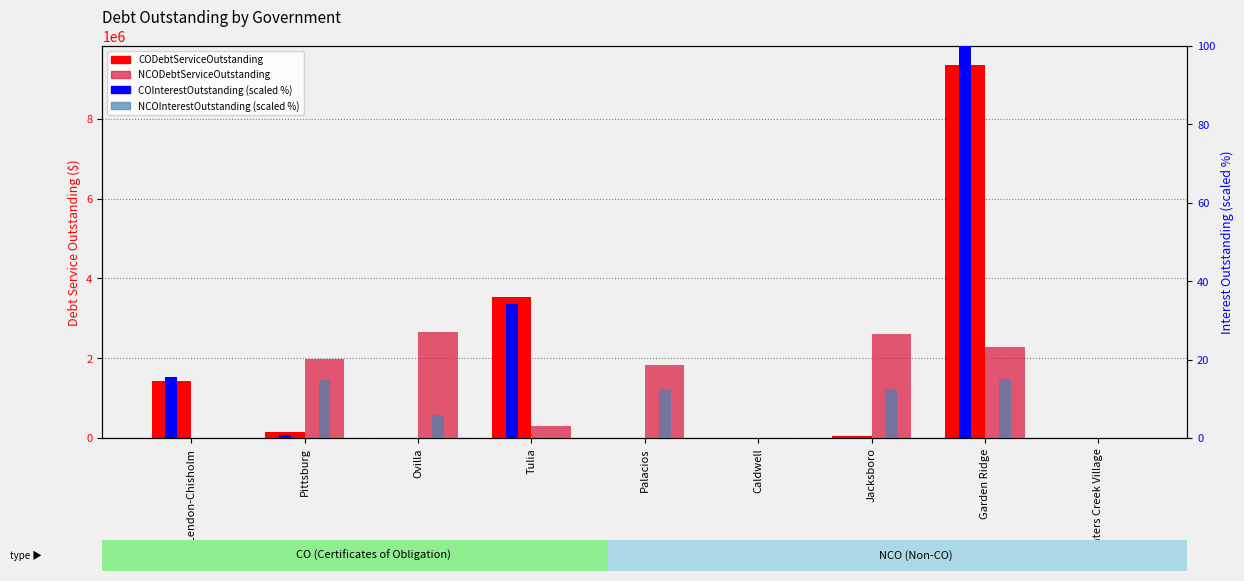

How many NCODebtServiceOutstanding values are between 0 and 2273150?

7